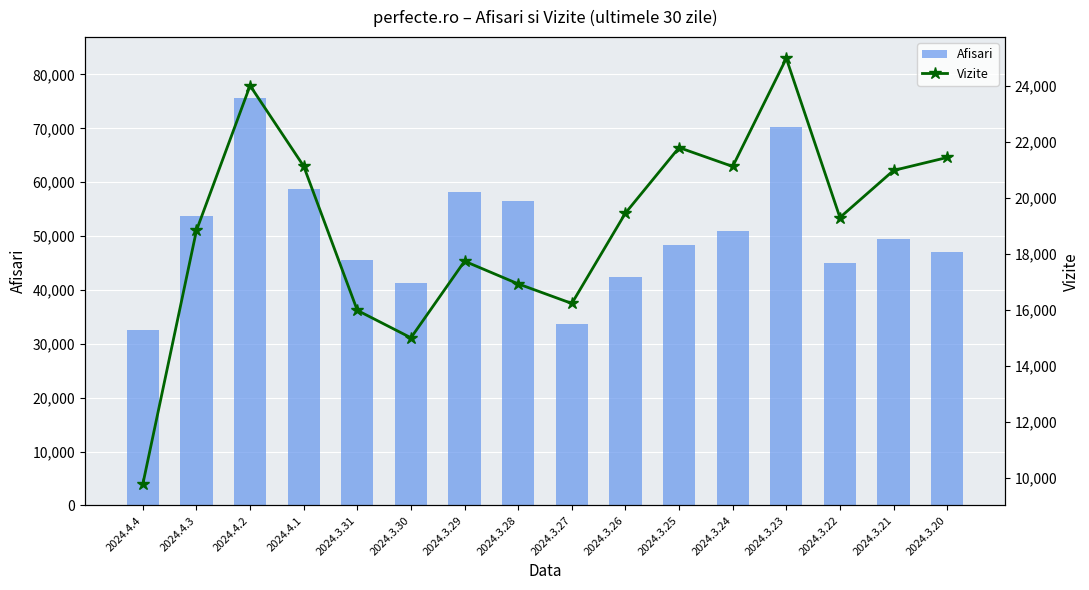

What is the highest value of the Afisari series?

75599